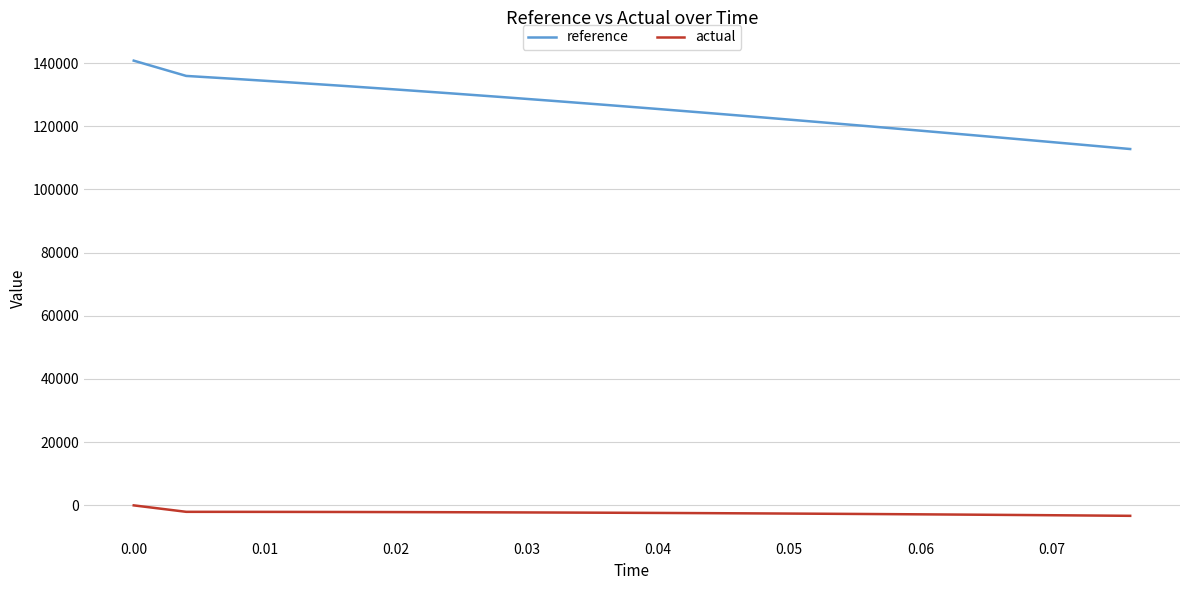

Which series has the largest range (max minus min)?

reference